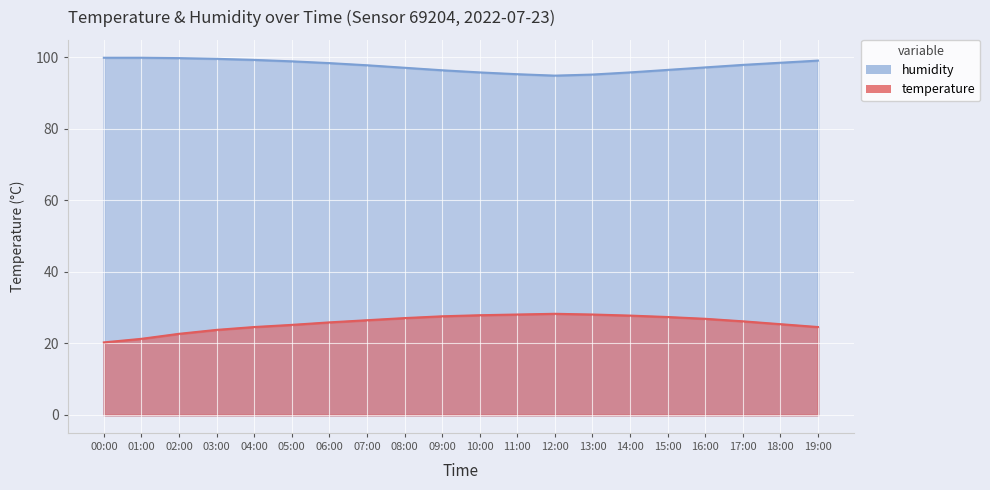

The value of humidity at 17:00 is 63.0. True or false?

False